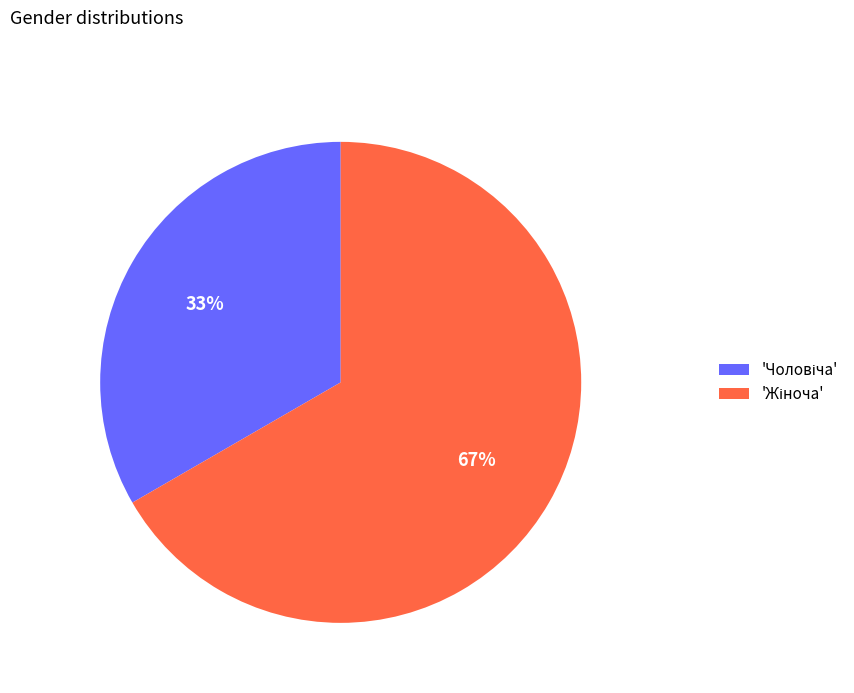

Is there a majority slice in this chart?

Yes